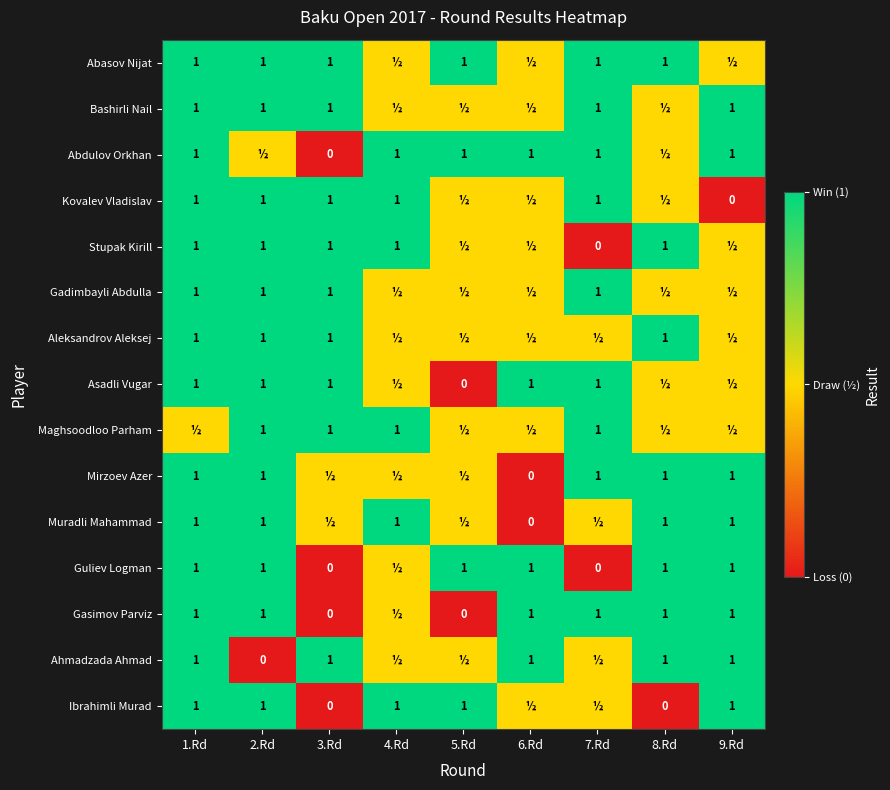

True or false: Kovalev Vladislav has a value of 1.0 at 4.Rd.

True